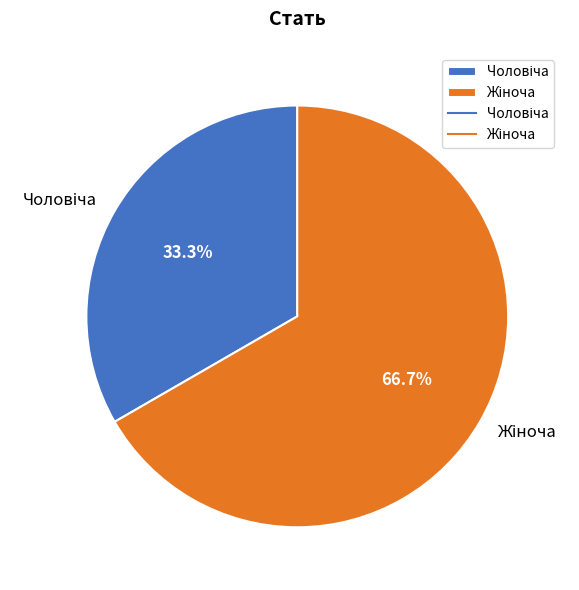

Does any single category account for the majority?

Yes